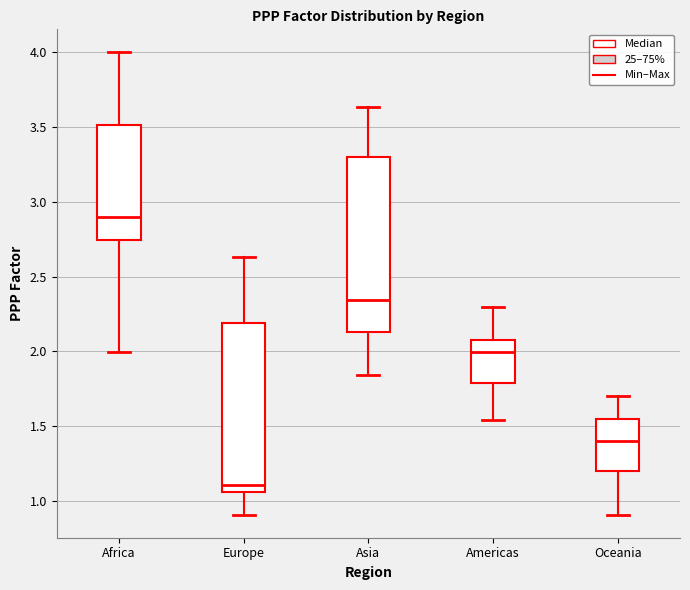

Reading left to right, transcribe this box plot: for each box, give where its median line is, the range the box spans, and where its two whiskers end, as read against the y-axis. The values are not printed on the chart, so give them approximately, as read against the axis.

Africa: median 2.90, box 2.75 to 3.50, whiskers 2.00 to 4.00
Europe: median 1.10, box 1.05 to 2.20, whiskers 0.90 to 2.65
Asia: median 2.35, box 2.15 to 3.30, whiskers 1.85 to 3.65
Americas: median 2.00, box 1.80 to 2.10, whiskers 1.55 to 2.30
Oceania: median 1.40, box 1.20 to 1.55, whiskers 0.90 to 1.70